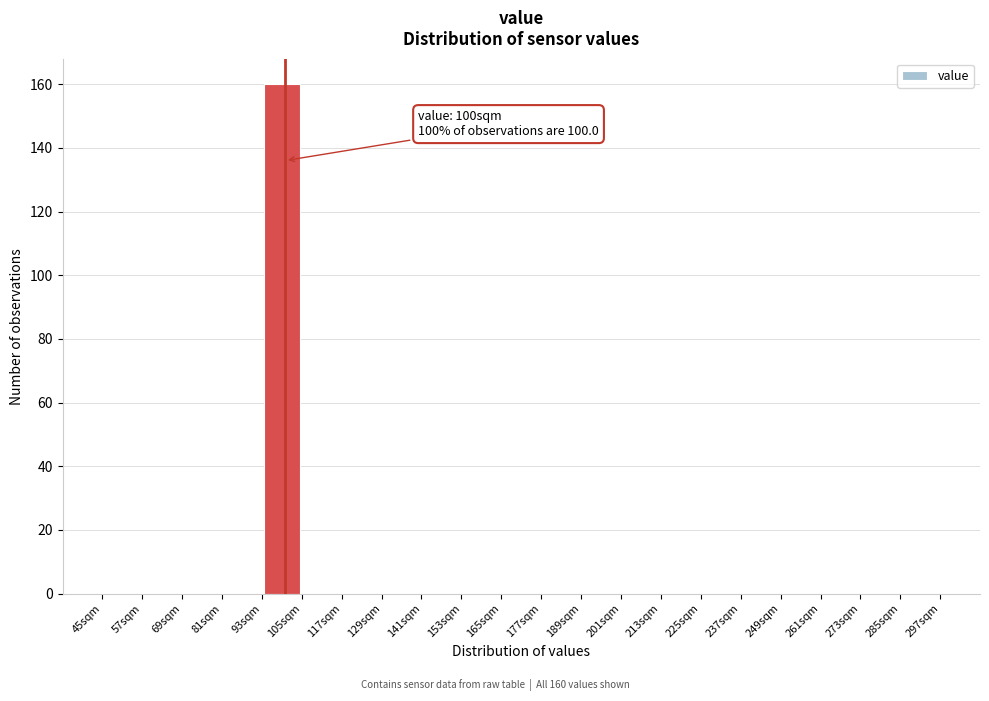

Over which range of the x-axis is the bar tallest?

93 to 105